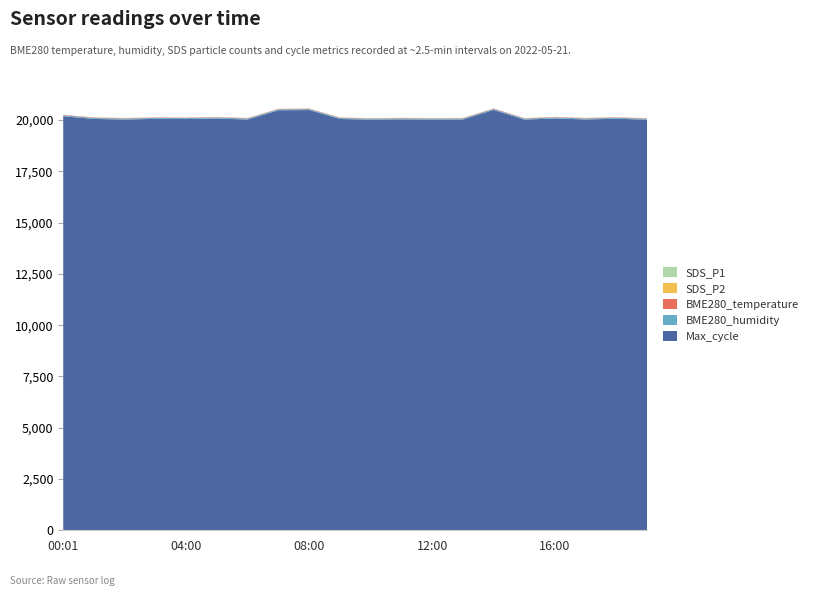

Reading left to right, extract all data points from this chart.

SDS_P1: 00:01=3.9	01:00=5.6	02:00=6.5	03:00=5.4	04:00=4.7	05:00=5.5	06:00=6.6	07:00=4.2	08:00=5.7	09:00=3.2	10:00=4.3	11:00=7.2	12:00=6.8	13:00=8.9	14:00=5.8	15:00=4.6	16:00=7.6	17:00=5.6	18:00=5.5	19:00=4.3
SDS_P2: 00:01=1.8	01:00=2.6	02:00=2.3	03:00=2.6	04:00=2.0	05:00=2.9	06:00=2.3	07:00=2.0	08:00=1.5	09:00=1.7	10:00=2.6	11:00=2.2	12:00=1.6	13:00=2.7	14:00=2.9	15:00=1.4	16:00=3.0	17:00=2.6	18:00=2.8	19:00=2.6
BME280_humidity: 00:01=46.3	01:00=46.6	02:00=46.4	03:00=46.1	04:00=46.2	05:00=46.7	06:00=47.1	07:00=46.3	08:00=46.4	09:00=46.8	10:00=46.3	11:00=46.2	12:00=46.1	13:00=46.9	14:00=46.9	15:00=46.2	16:00=46.7	17:00=46.4	18:00=46.8	19:00=46.3
BME280_temperature: 00:01=20.9	01:00=20.4	02:00=20.4	03:00=20.6	04:00=20.8	05:00=20.5	06:00=20.4	07:00=20.3	08:00=20.3	09:00=20.3	10:00=20.5	11:00=20.5	12:00=20.4	13:00=20.4	14:00=20.6	15:00=20.3	16:00=20.6	17:00=20.6	18:00=20.6	19:00=20.5
Max_cycle: 00:01=20185.0	01:00=20052.0	02:00=20025.0	03:00=20056.0	04:00=20048.0	05:00=20073.0	06:00=20025.0	07:00=20474.0	08:00=20486.0	09:00=20051.0	10:00=20017.0	11:00=20032.0	12:00=20021.0	13:00=20025.0	14:00=20490.0	15:00=20021.0	16:00=20076.0	17:00=20028.0	18:00=20061.0	19:00=20017.0